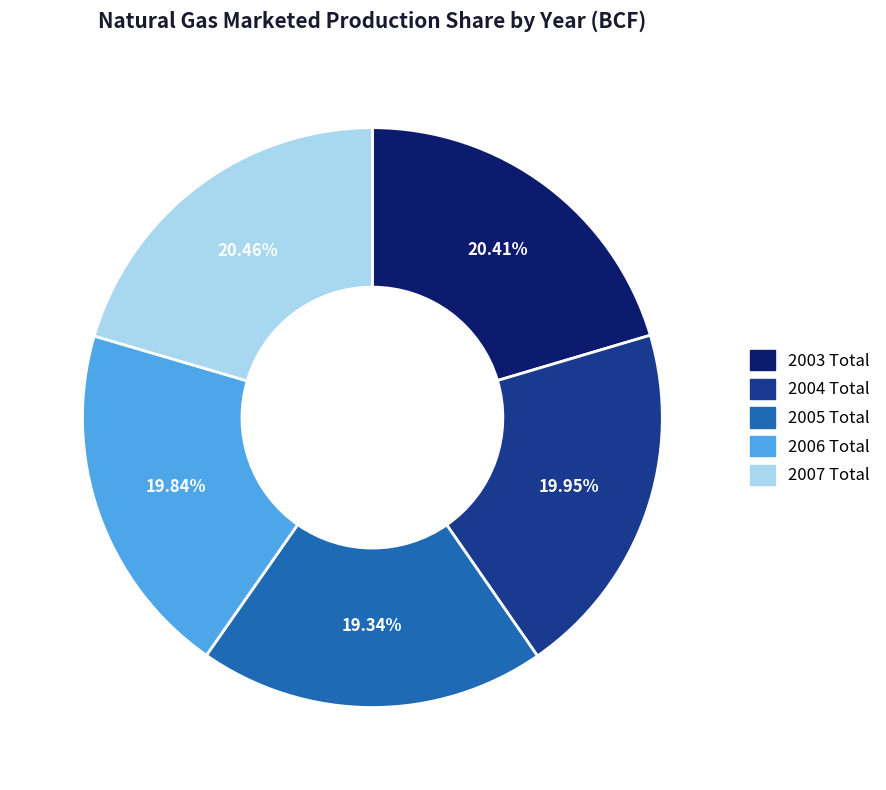

Which has a higher value, 2004 Total or 2007 Total?

2007 Total